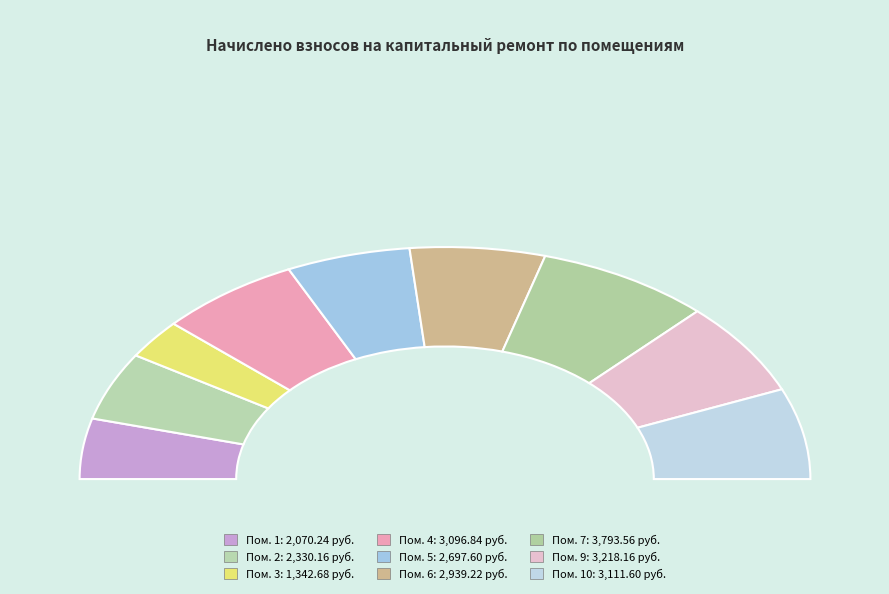

Does 7 represent more than half of the total?

No